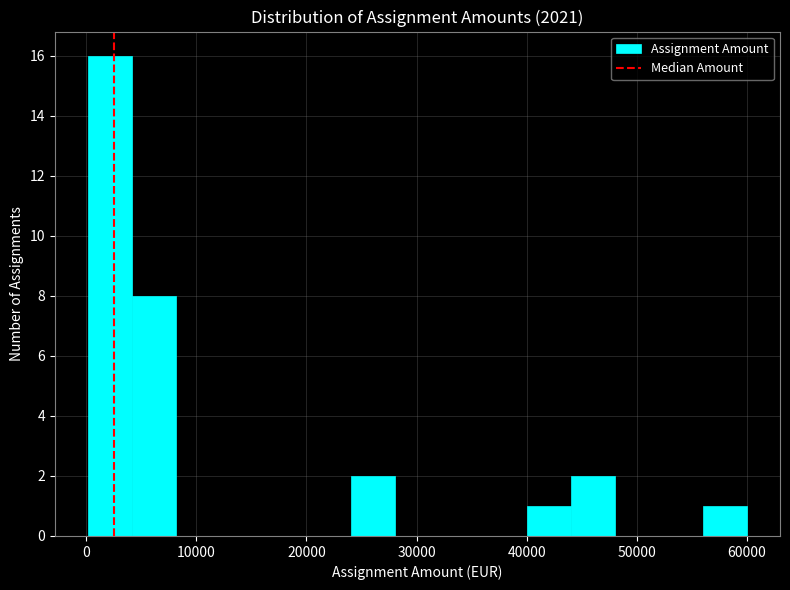

Read against the x-axis, roughly where is the centre of the tallest bar?

2000